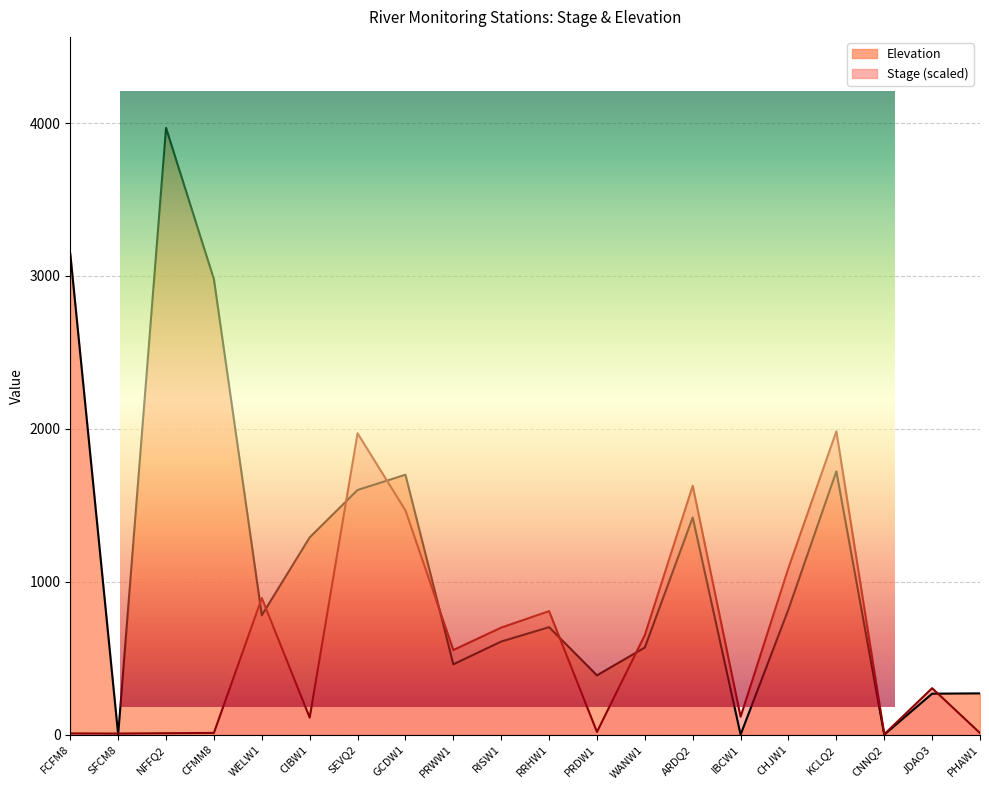

Reading left to right, what are all the values shown in this chart?

Stage: 8.1	7.1	9.4	11.5	893.5	111.5	1971.1	1466.4	553.3	700.1	807.8	17.8	651.6	1627.6	117.3	1091.0	1984.0	2.7	303.9	10.6
Elevation: 3145.0	0.0	3968.0	2978.0	781.0	1290.0	1600.0	1700.0	460.0	609.0	703.0	388.0	570.0	1420.0	0.0	820.0	1722.0	0.0	268.0	270.0